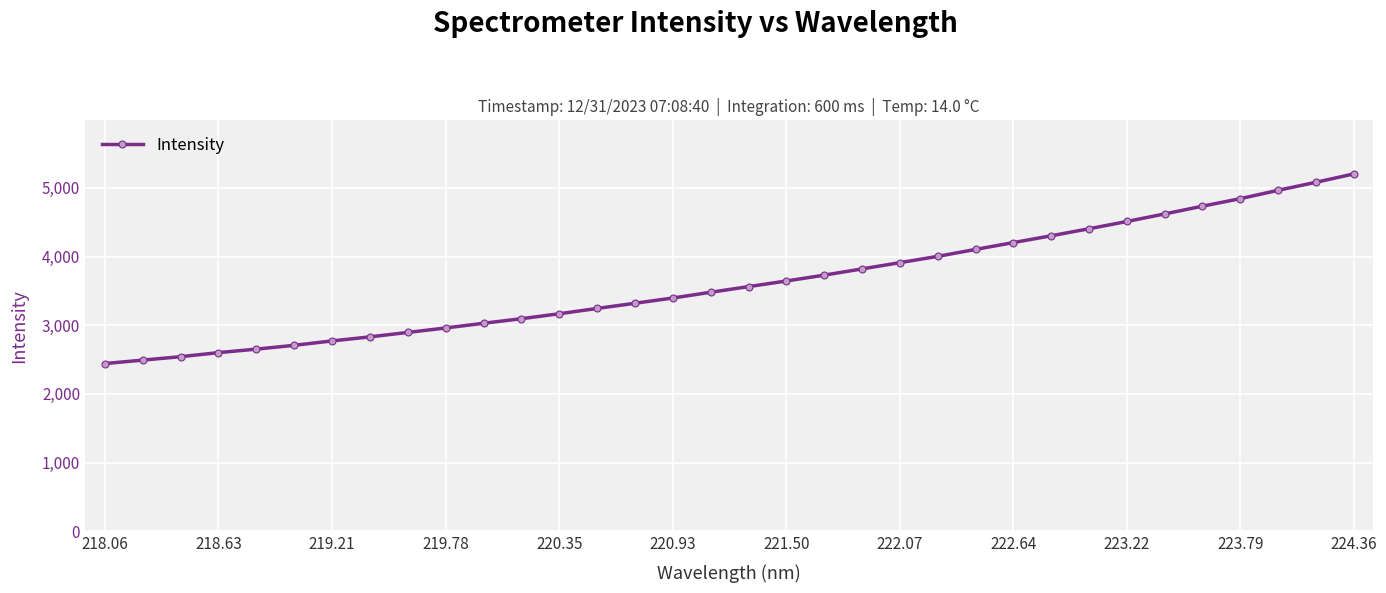

What is the value of the 28th point from the left?

4511.0